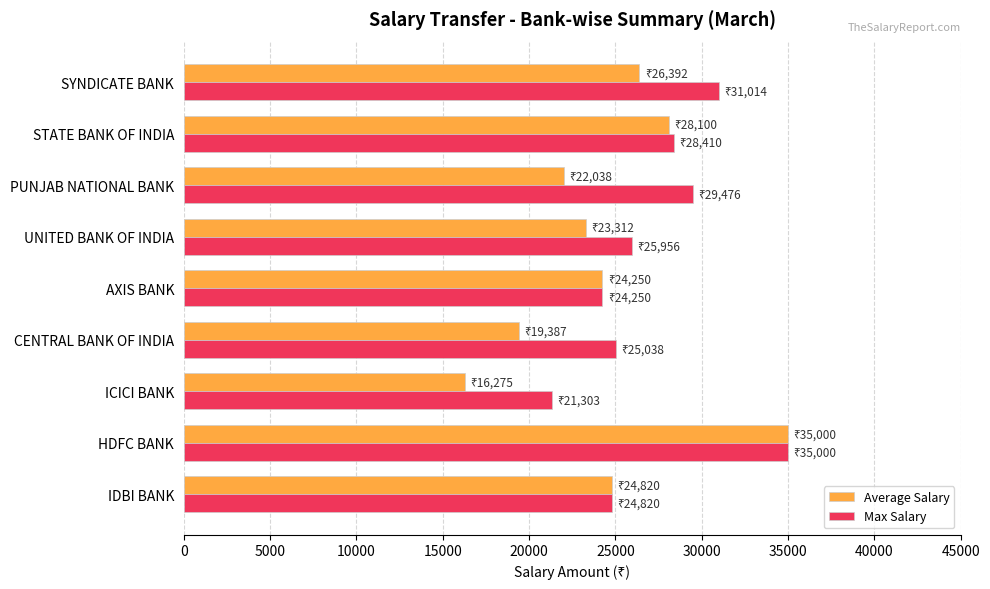

The Max Salary series shows 35486 at ICICI BANK. True or false?

False